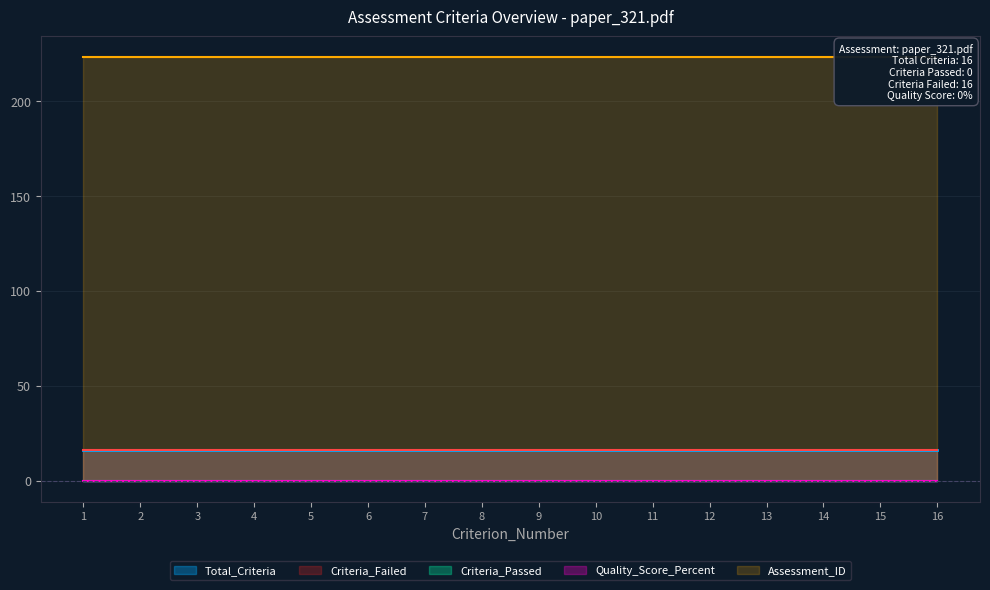

Reading right to left, list all the values displayed in this chart.

Total_Criteria: 16	16	16	16	16	16	16	16	16	16	16	16	16	16	16	16
Criteria_Passed: 0	0	0	0	0	0	0	0	0	0	0	0	0	0	0	0
Criteria_Failed: 16	16	16	16	16	16	16	16	16	16	16	16	16	16	16	16
Quality_Score_Percent: 0	0	0	0	0	0	0	0	0	0	0	0	0	0	0	0
Assessment_ID: 223	223	223	223	223	223	223	223	223	223	223	223	223	223	223	223